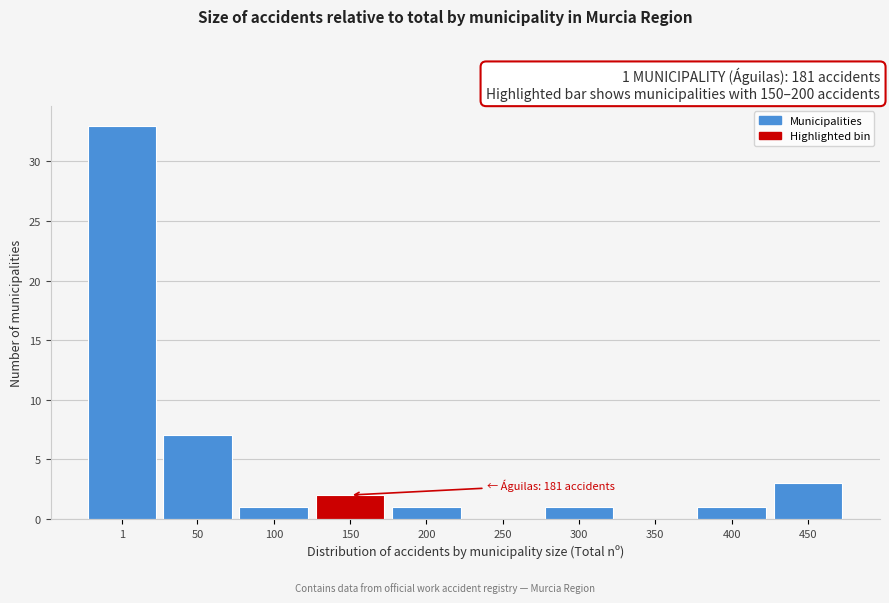

Reading right to left, transcribe all the data shown in this chart.

450=3	400=1	350=0	300=1	250=0	200=1	150=2	100=1	50=7	1=33